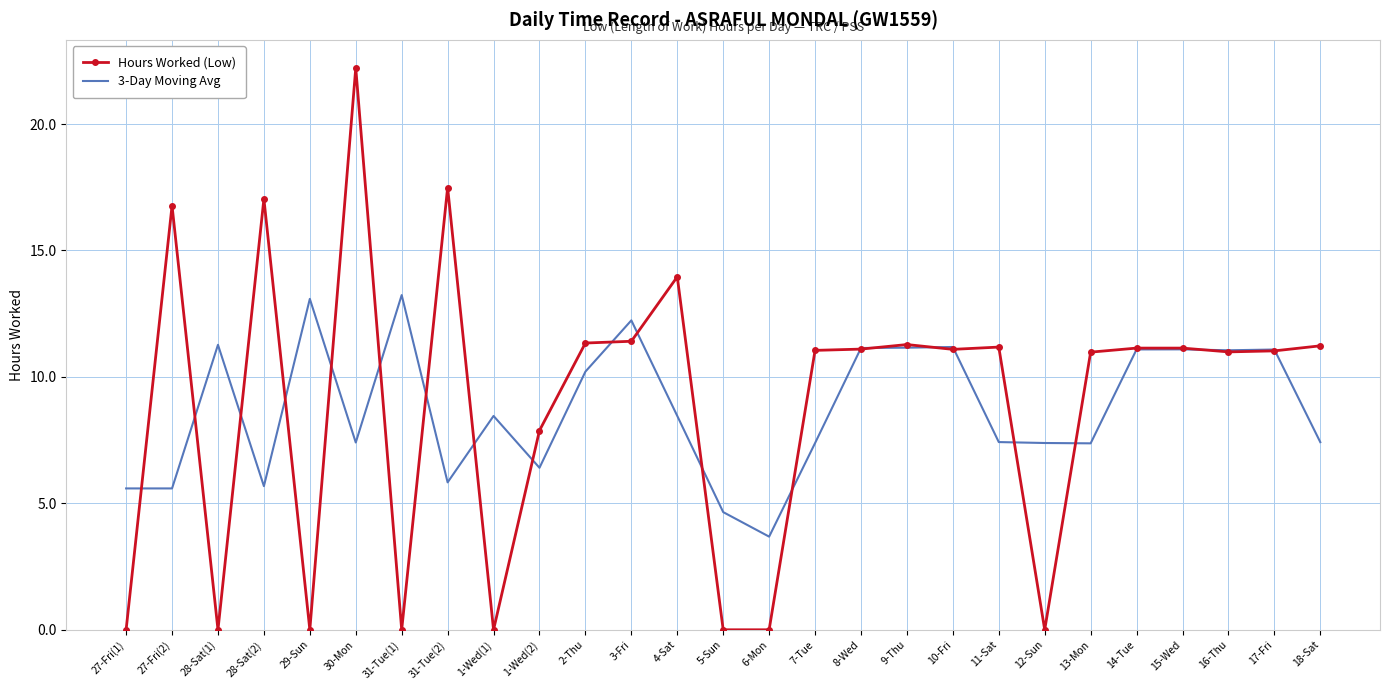

At which label does 3-Day Moving Avg reach its minimum?

6-Mon